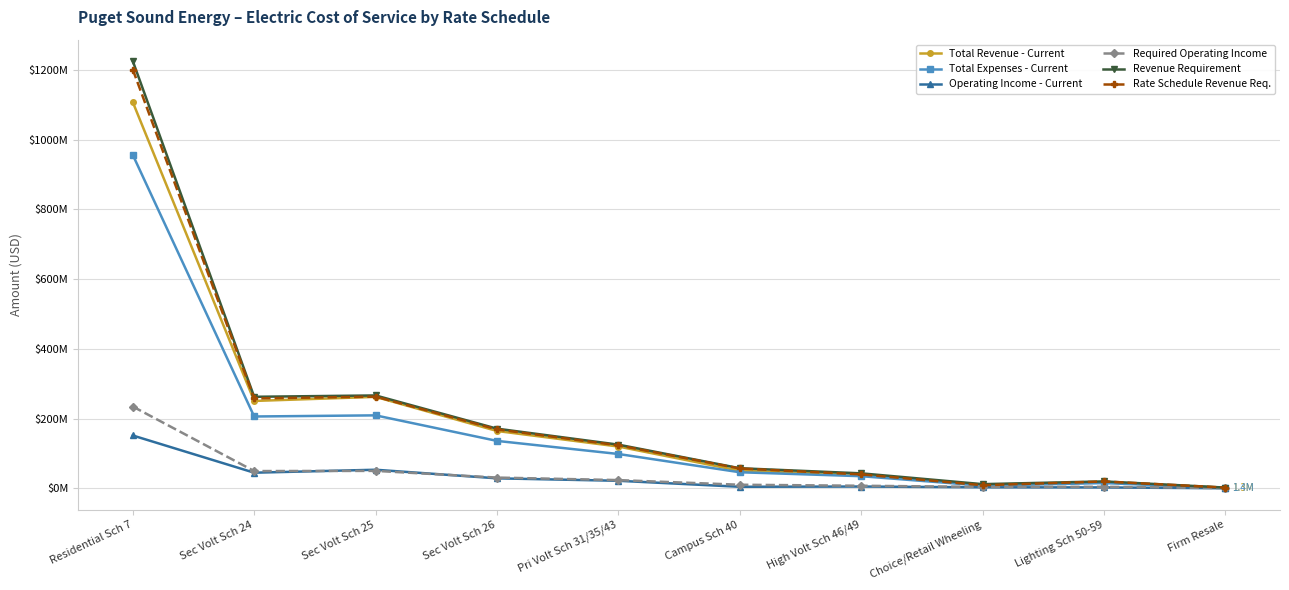

Does the chart have visible grid lines?

Yes